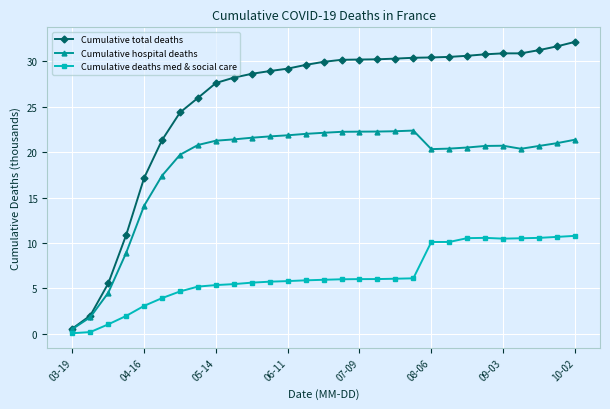

What is the value of the Cumulative hospital deaths point at the 7th from the left?

19.7